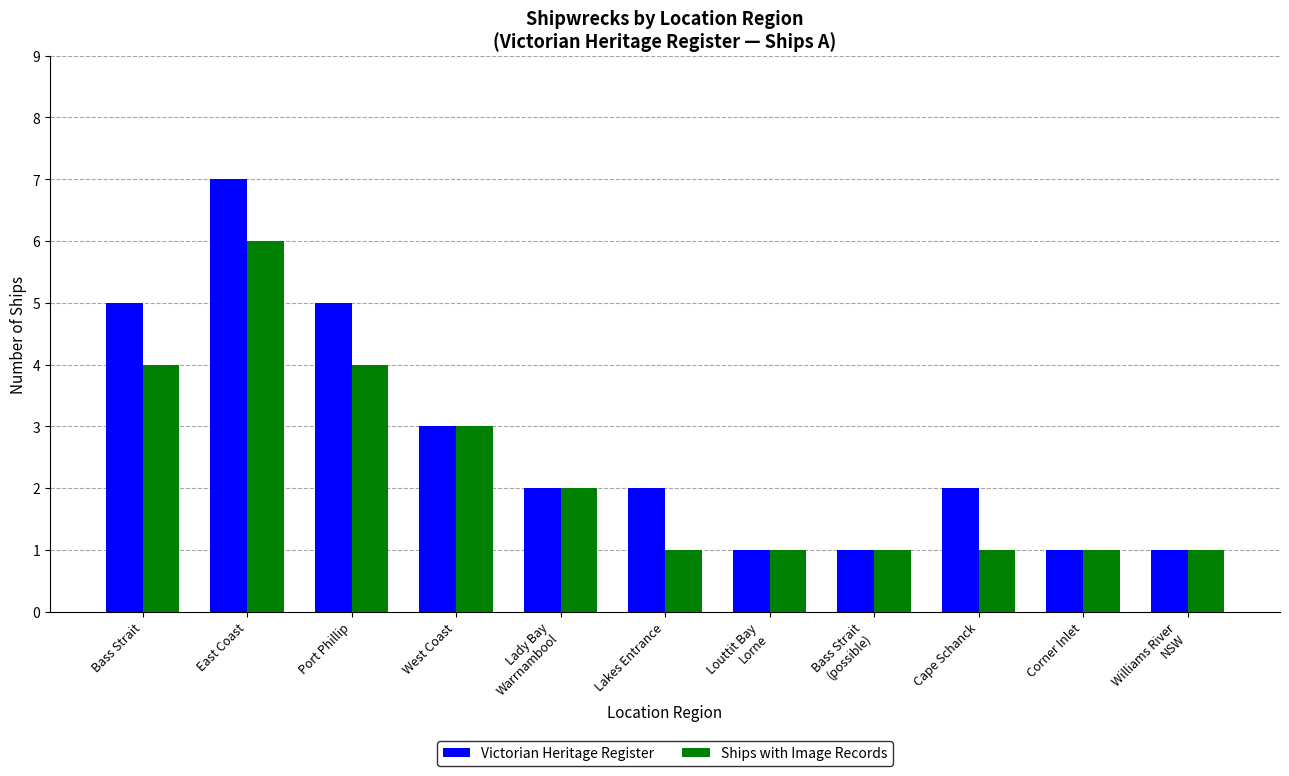

Is the value of Ships with Image Records at Corner Inlet greater than the value of Victorian Heritage Register at Port Phillip?

No